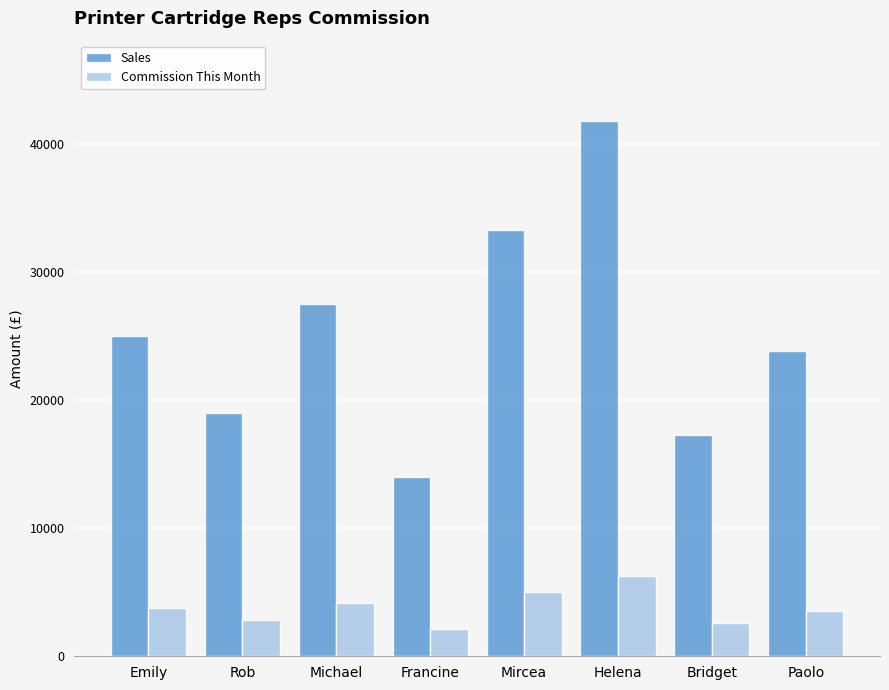

At which label does Commission This Month reach its minimum?

Francine